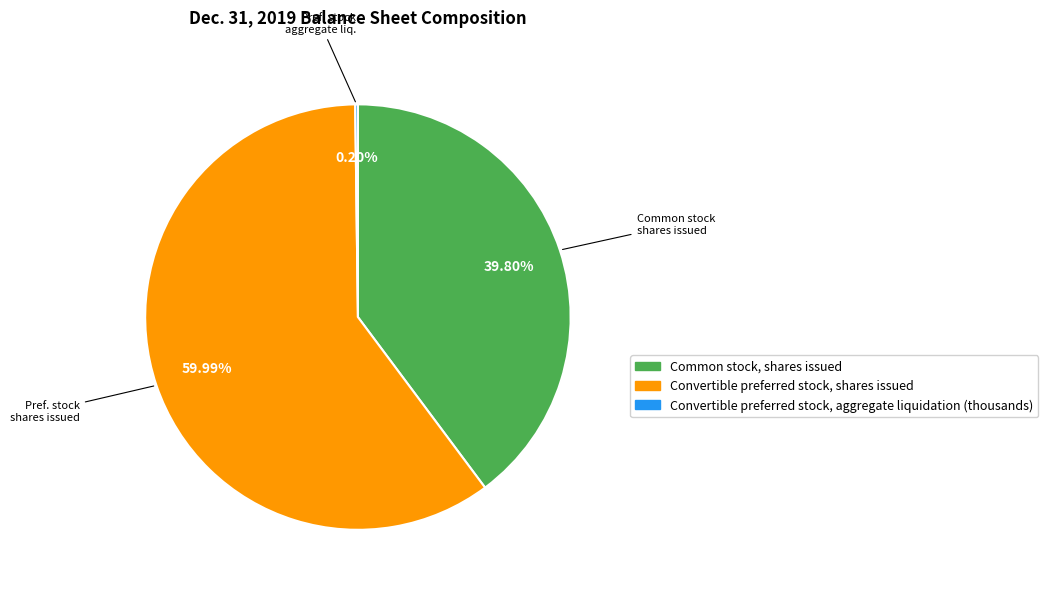

Which has a higher value, Convertible preferred stock, shares issued or Common stock, shares issued?

Convertible preferred stock, shares issued